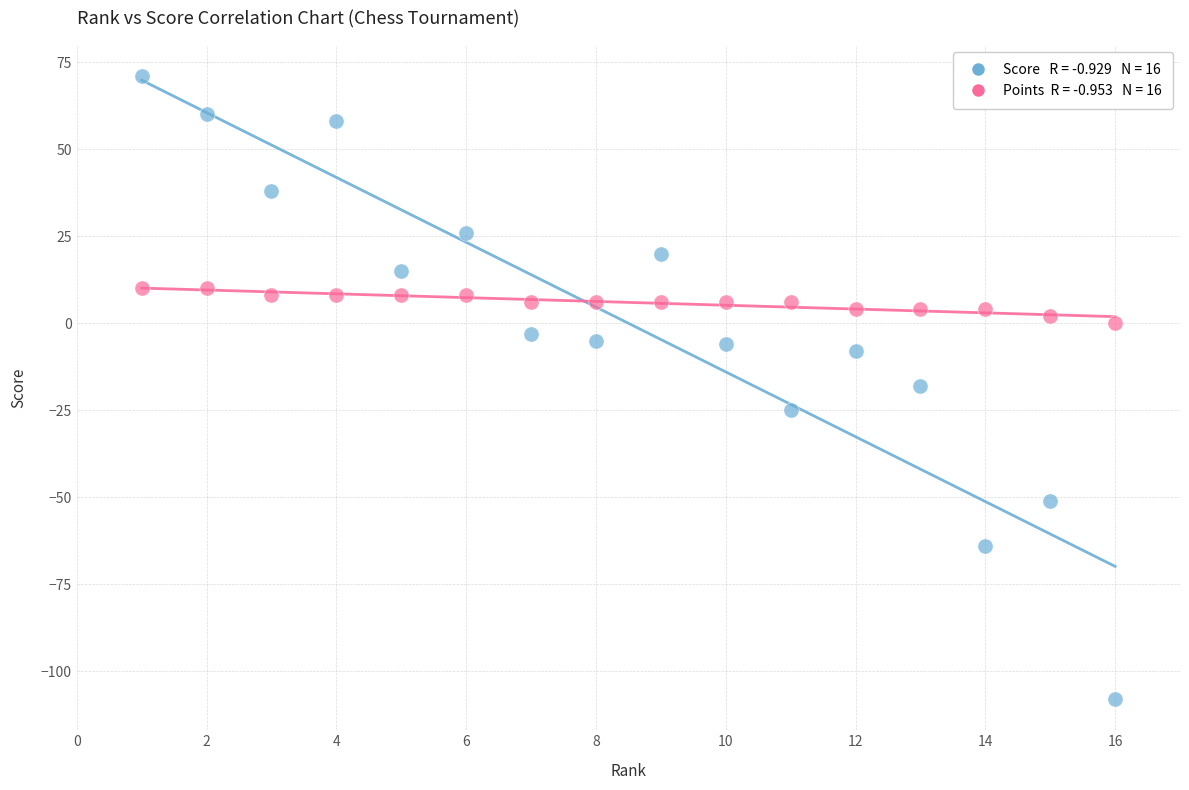

Across all data points, what is the range of Y values (max minus min)?

179